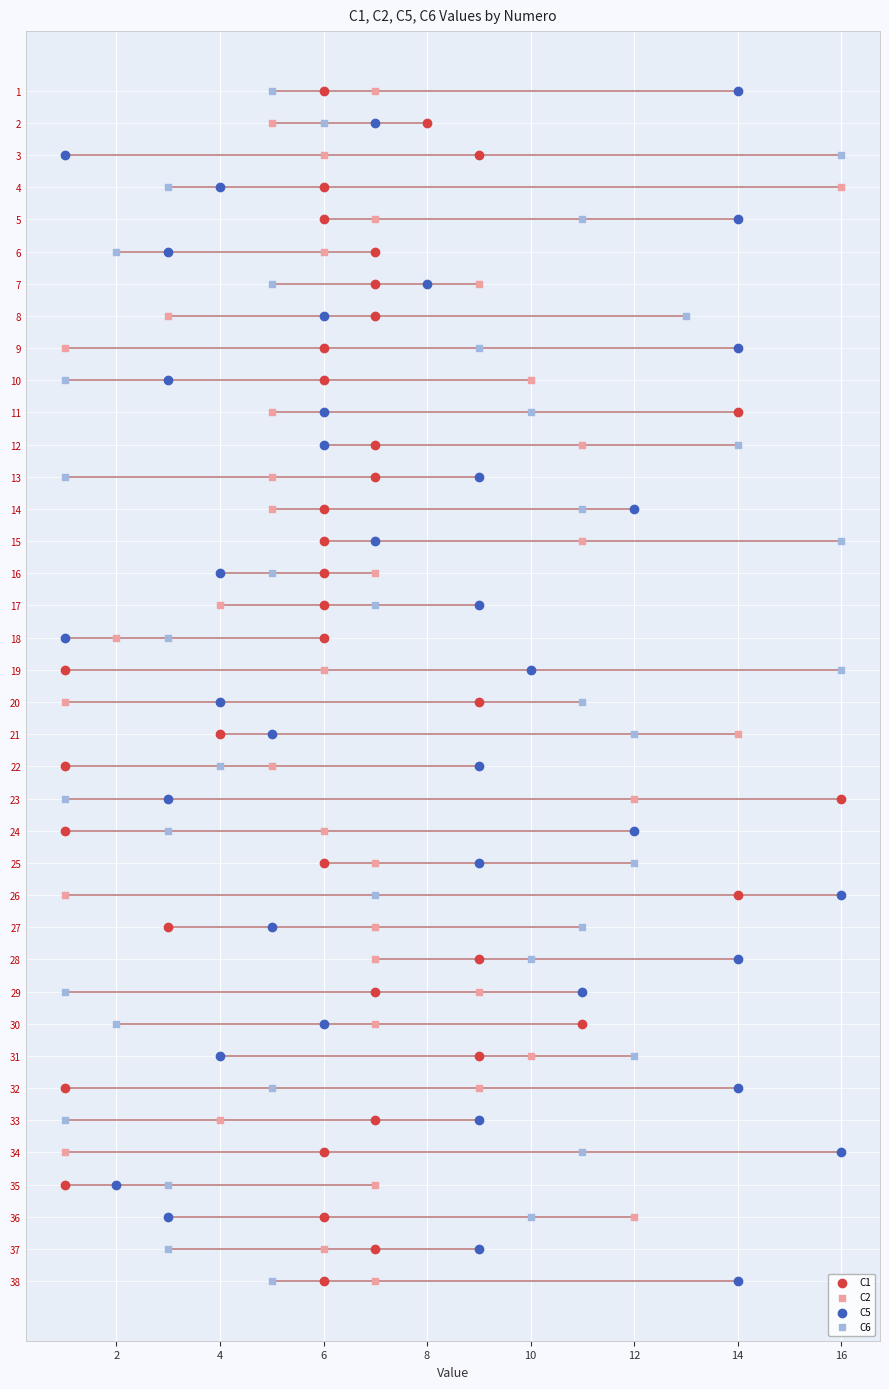

Which series reaches the minimum Y coordinate?

C1